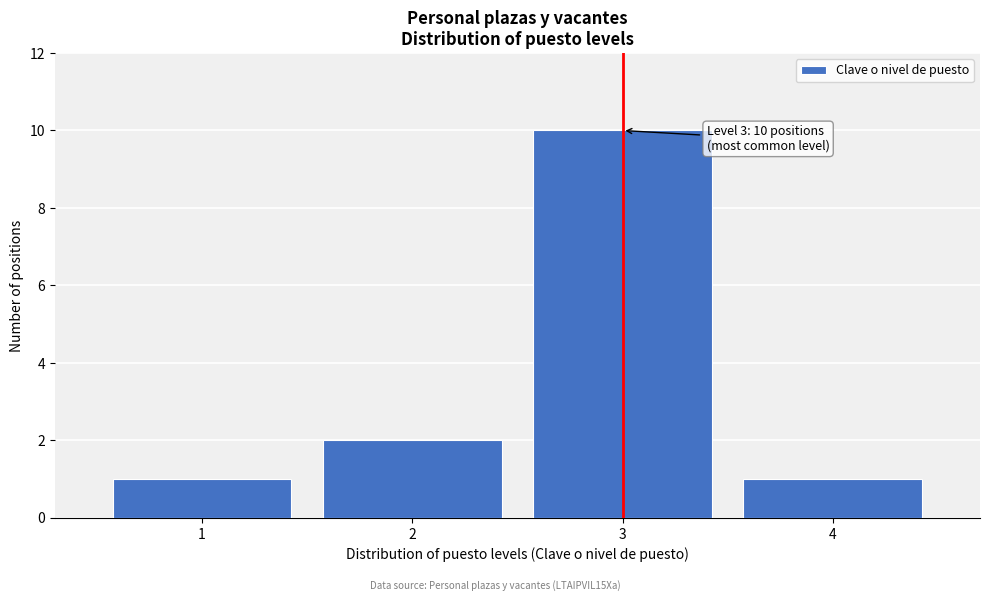

Reading left to right, transcribe all the data shown in this chart.

1=1	2=2	3=10	4=1